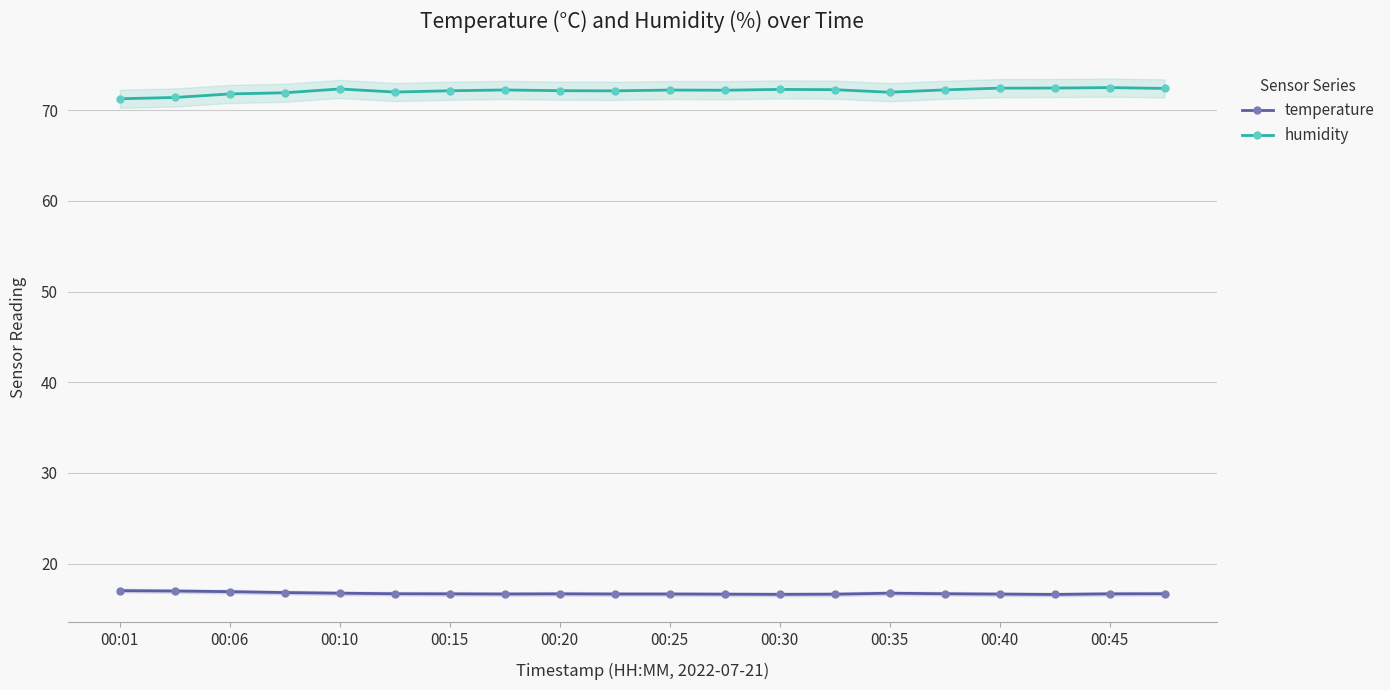

At which label is humidity closest to 71?

00:01